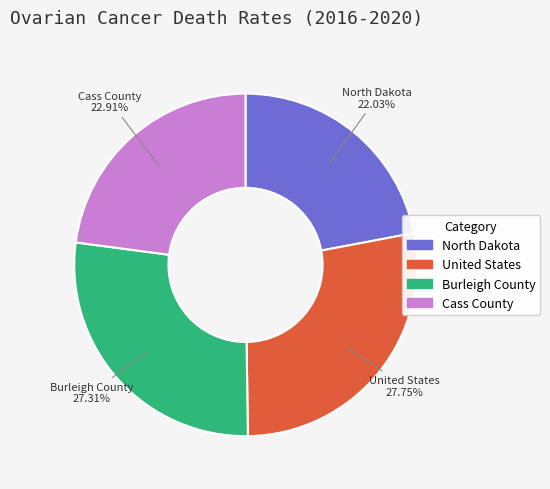

What is the smallest slice in the pie chart?

North Dakota